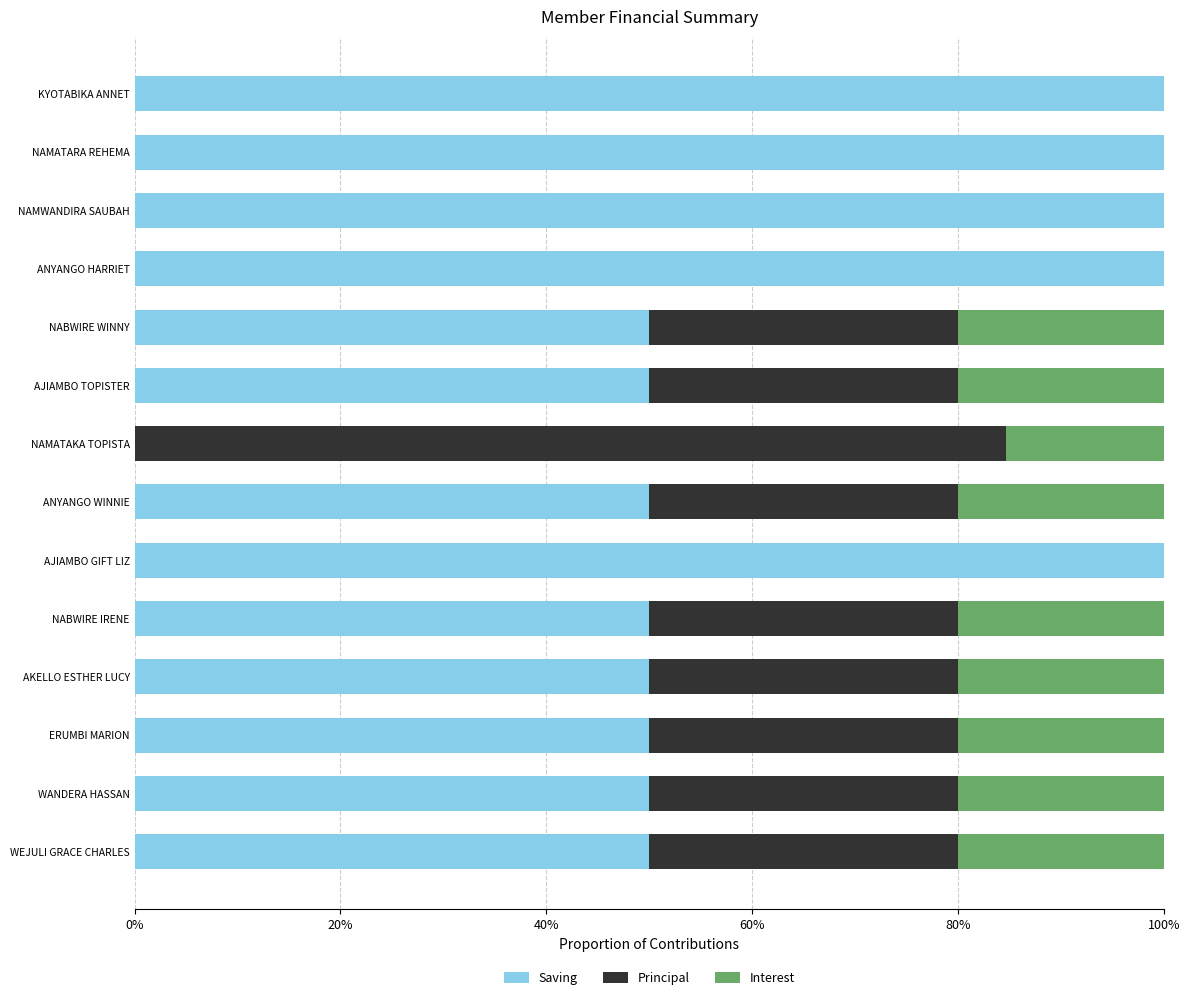

What is the highest value of the Saving series?

100.0